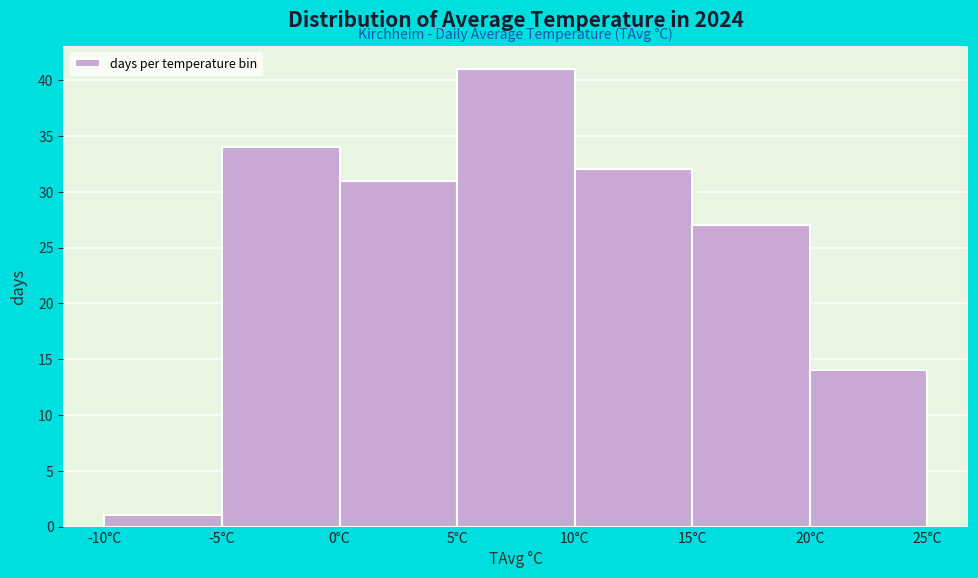

Over which range of the x-axis is the bar tallest?

5 to 10